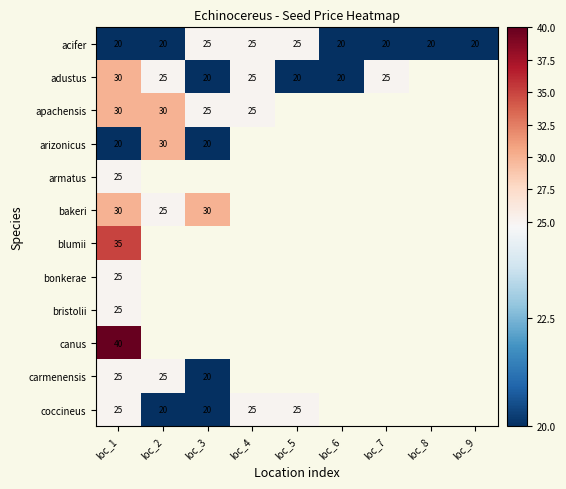

Is it true that coccineus equals 13 at loc_1?

False